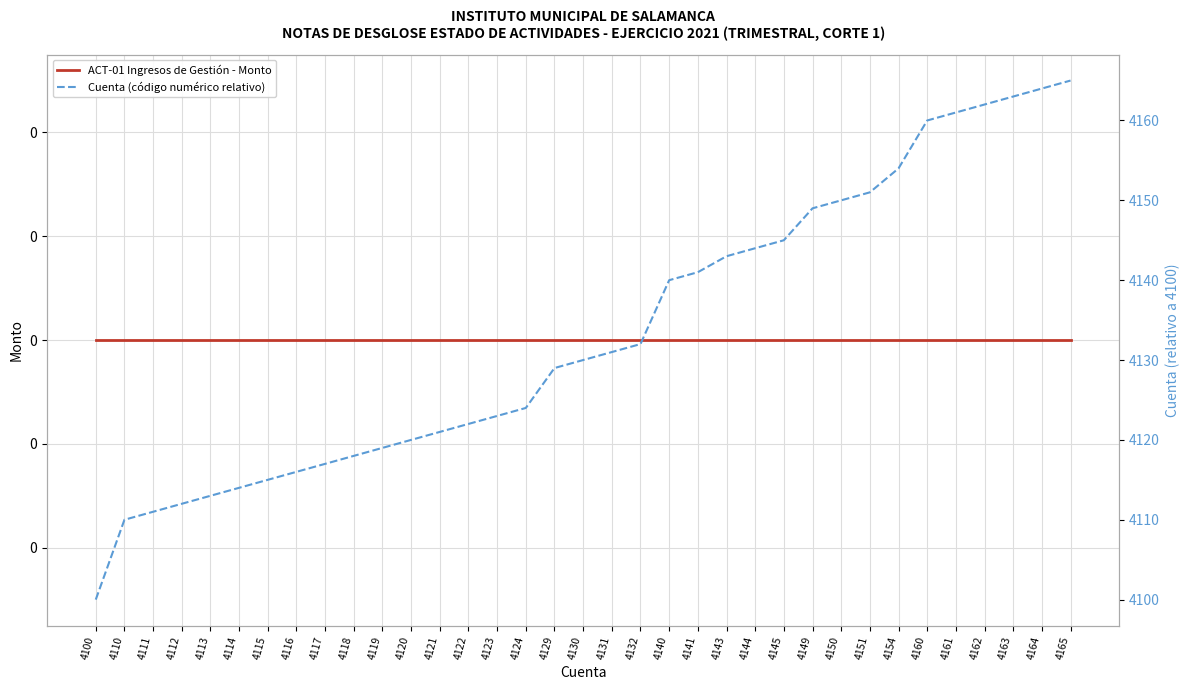

How many values in the Cuenta (código numérico relativo) series exceed 30?

17